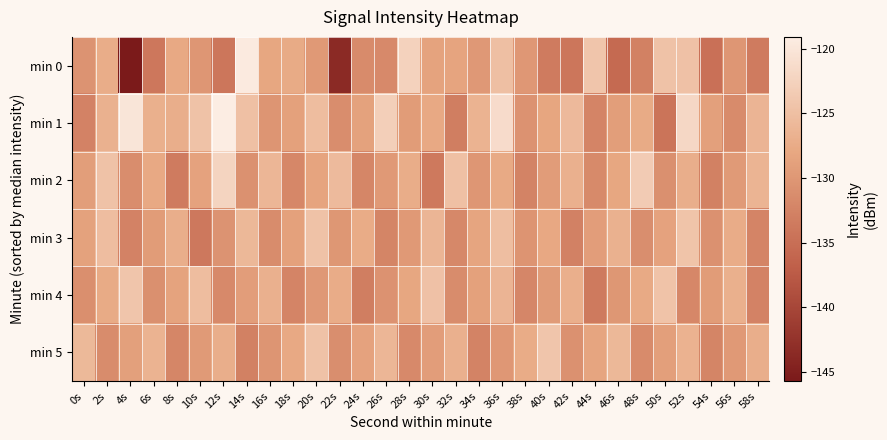

Between 54s and 20s, which is larger?

20s